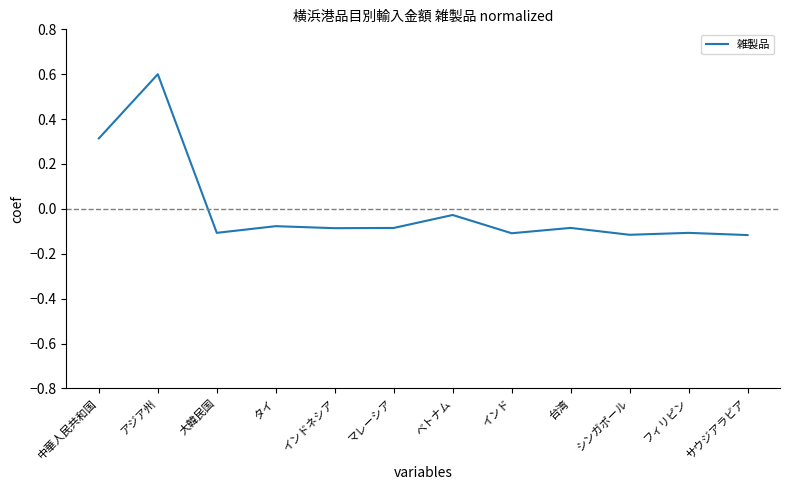

What is the greatest value displayed?

0.6